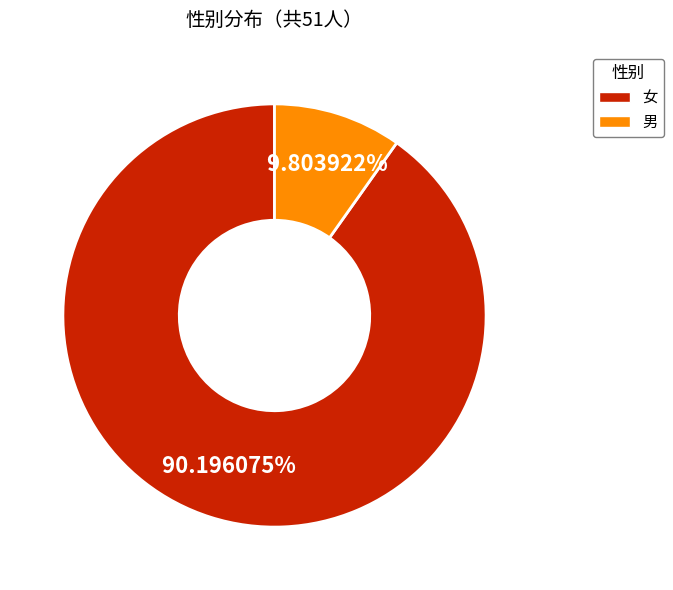

Which has a higher value, 女 or 男?

女